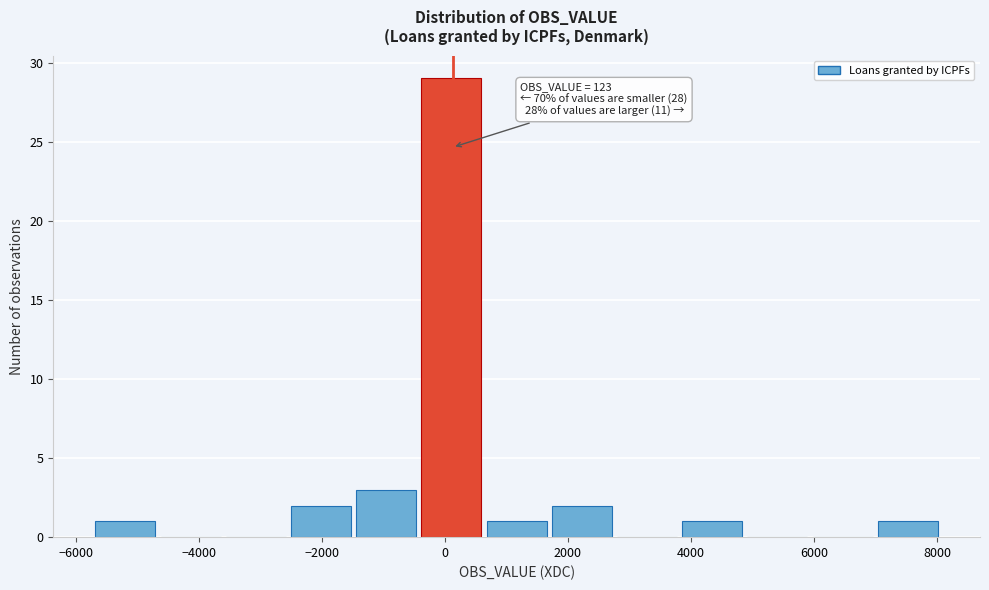

Over which range of the x-axis is the bar tallest?

-400 to 600